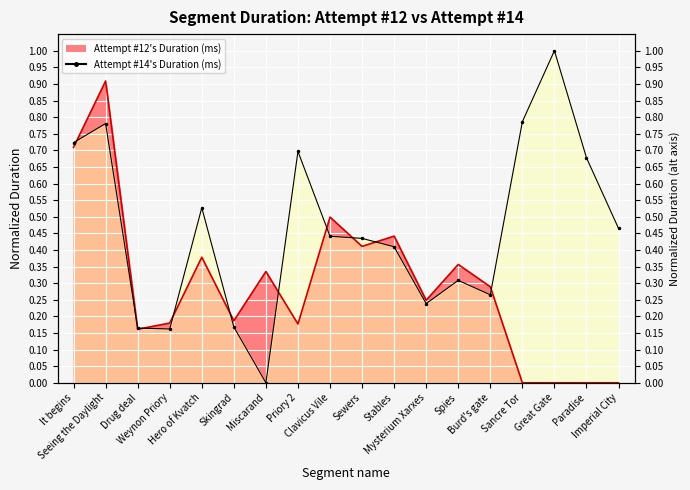

What position from the right is Sancre Tor?

4